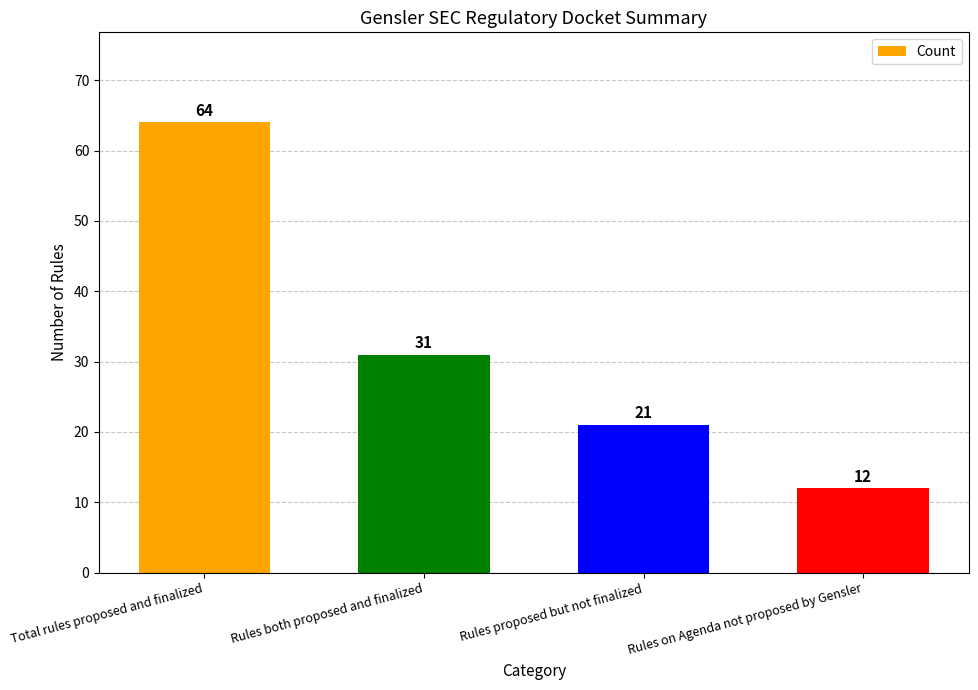

Reading left to right, extract all data points from this chart.

Total rules proposed and finalized=64	Rules both proposed and finalized=31	Rules proposed but not finalized=21	Rules on Agenda not proposed by Gensler=12